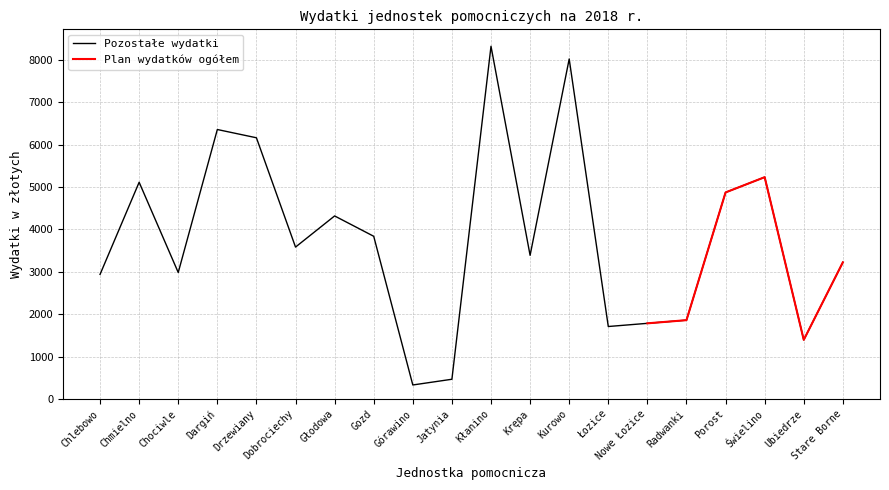

What is the label of the 7th point from the right?

Łozice